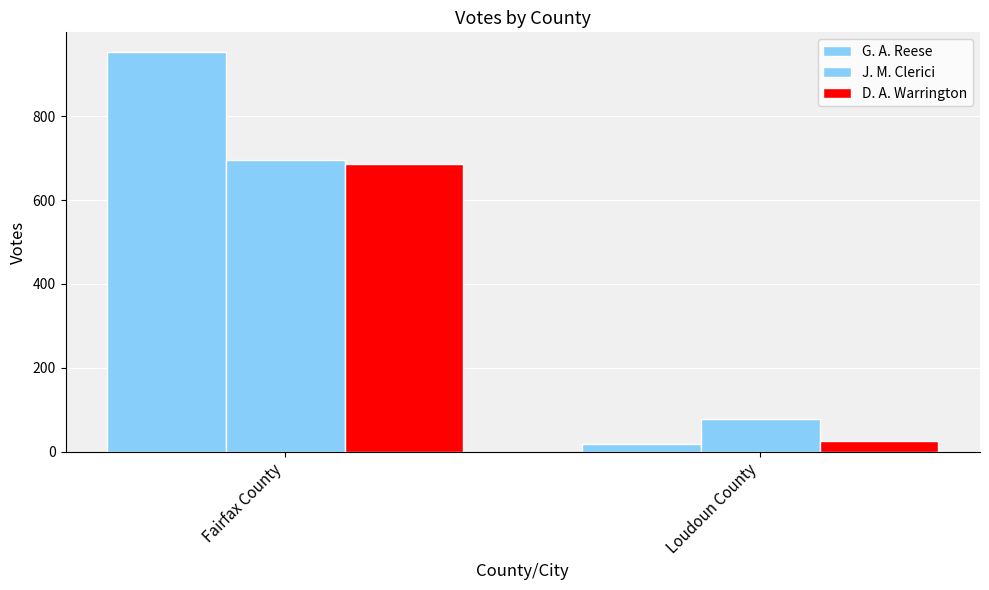

Are the bars horizontal?

No